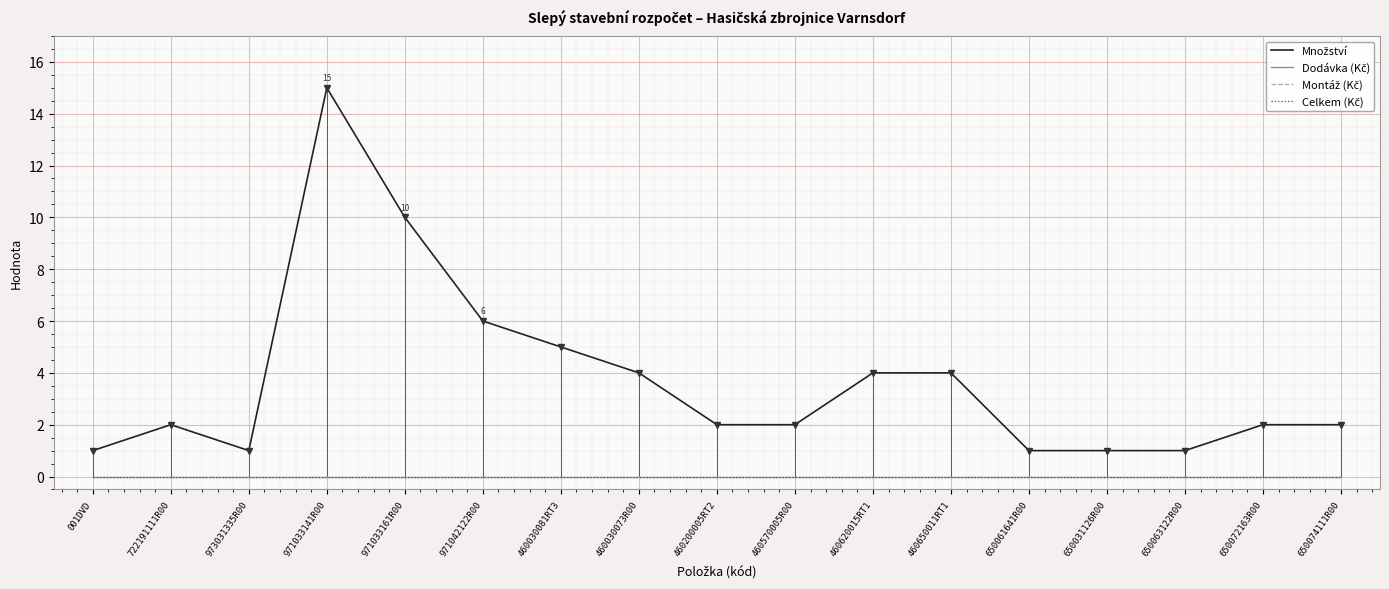

Does the chart have visible grid lines?

Yes